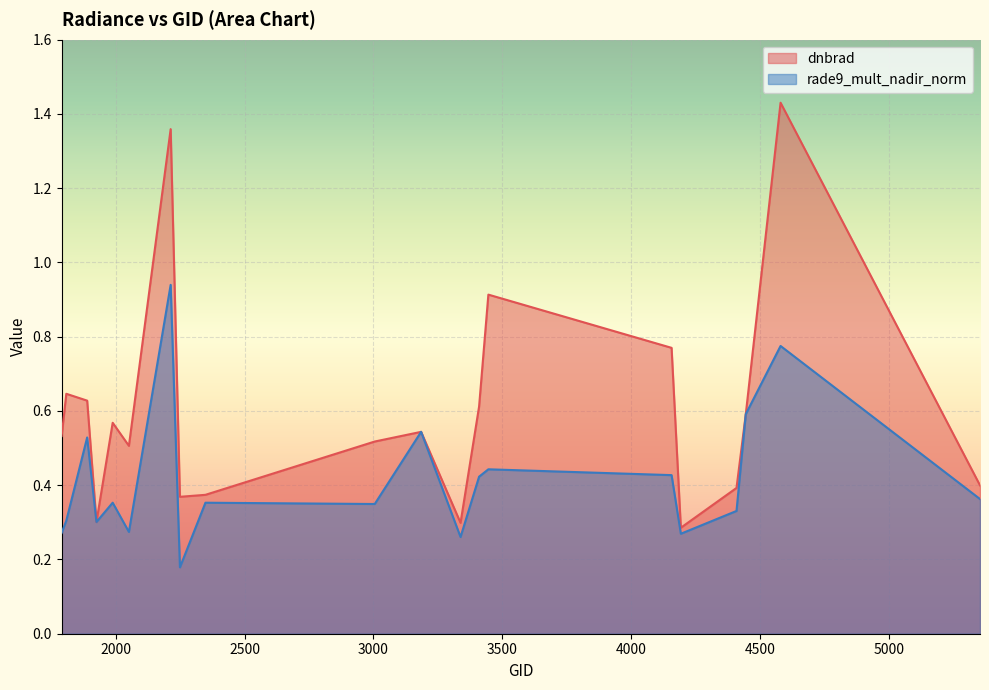

Is the value of rade9_mult_nadir_norm at 3185 greater than the value of dnbrad at 3410?

No